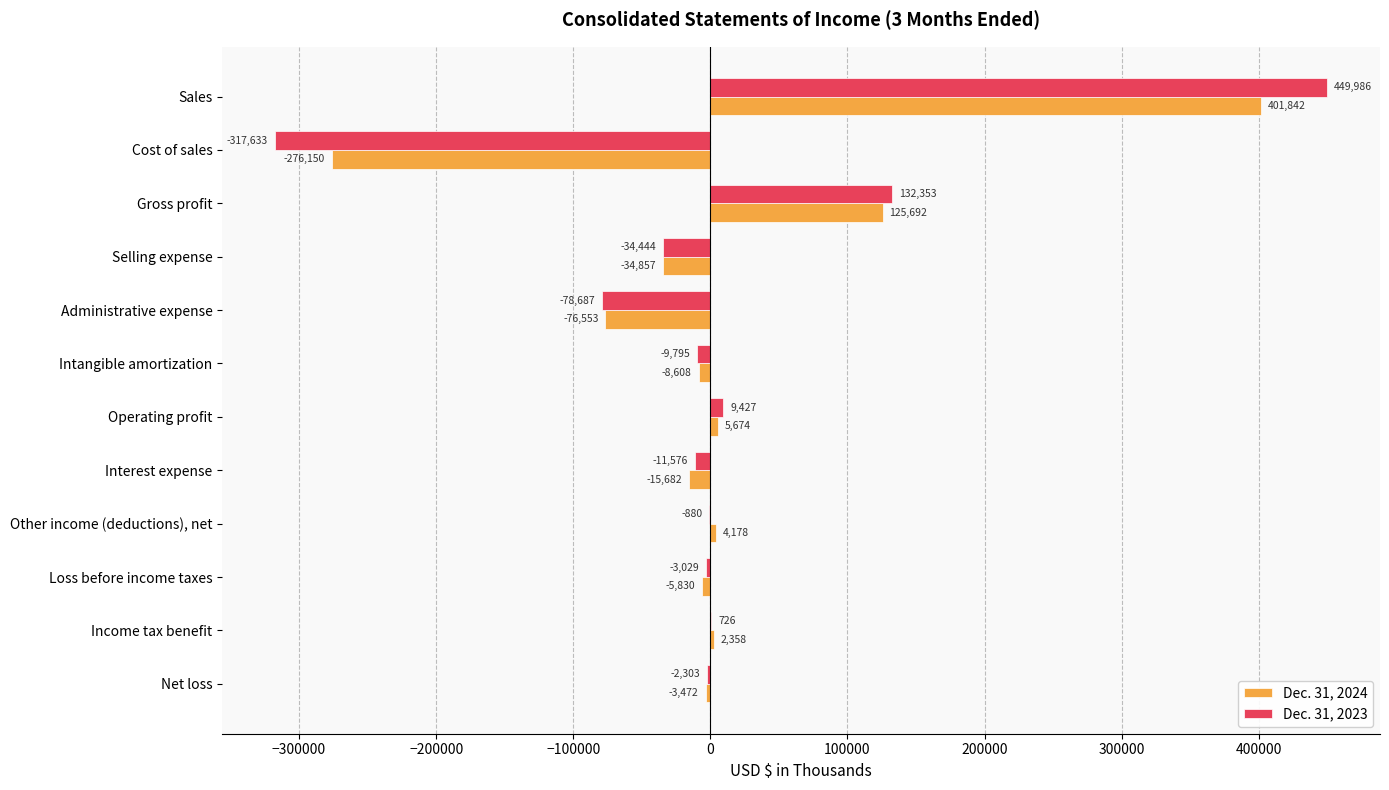

Between Gross profit and Loss before income taxes, which series saw the biggest shift?

Dec. 31, 2023